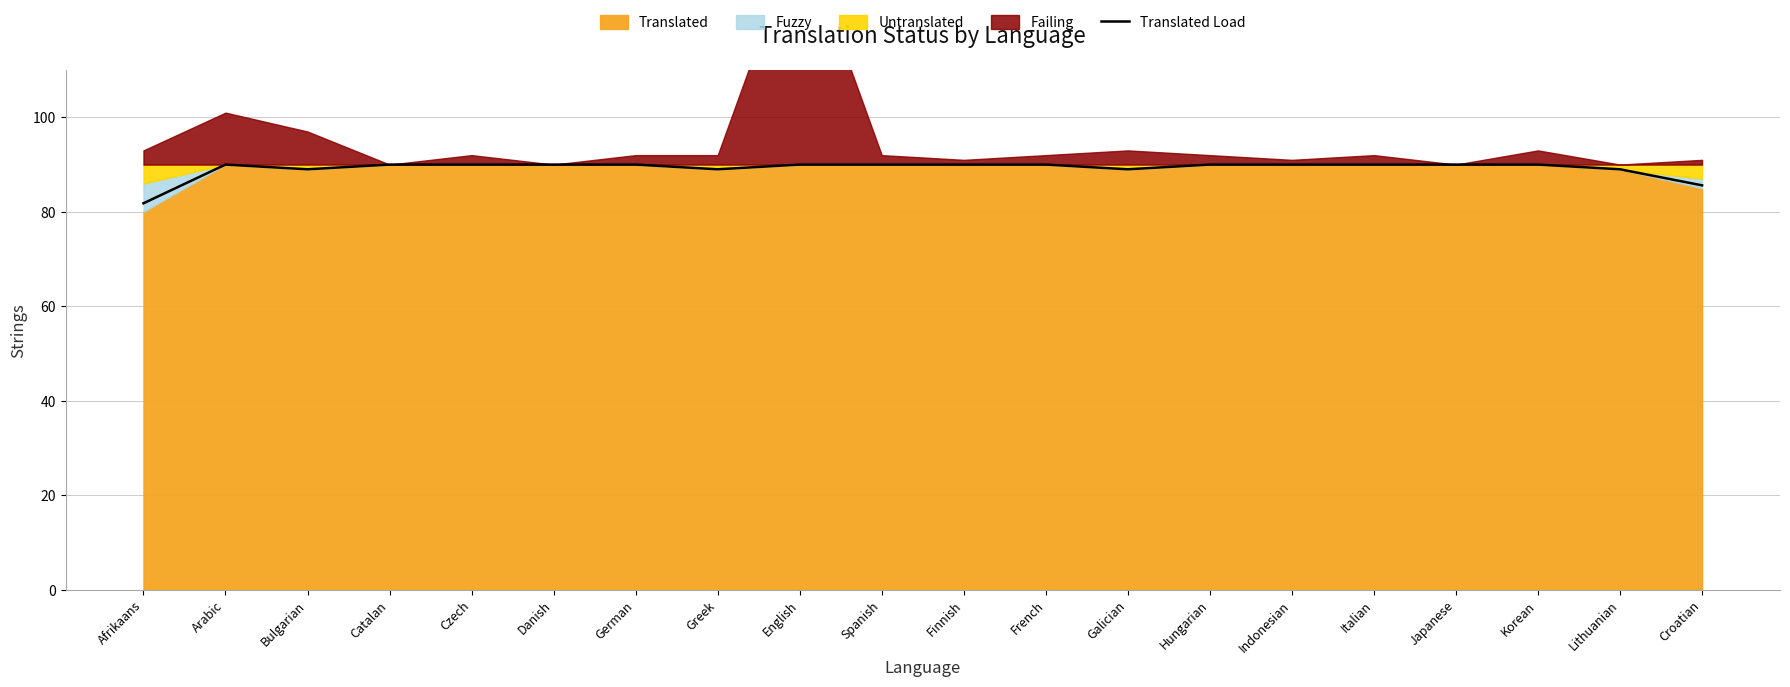

Reading left to right, extract all data points from this chart.

Afrikaans=81.8	Arabic=90.0	Bulgarian=89.0	Catalan=90.0	Czech=90.0	Danish=90.0	German=90.0	Greek=89.0	English=90.0	Spanish=90.0	Finnish=90.0	French=90.0	Galician=89.0	Hungarian=90.0	Indonesian=90.0	Italian=90.0	Japanese=90.0	Korean=90.0	Lithuanian=89.0	Croatian=85.6